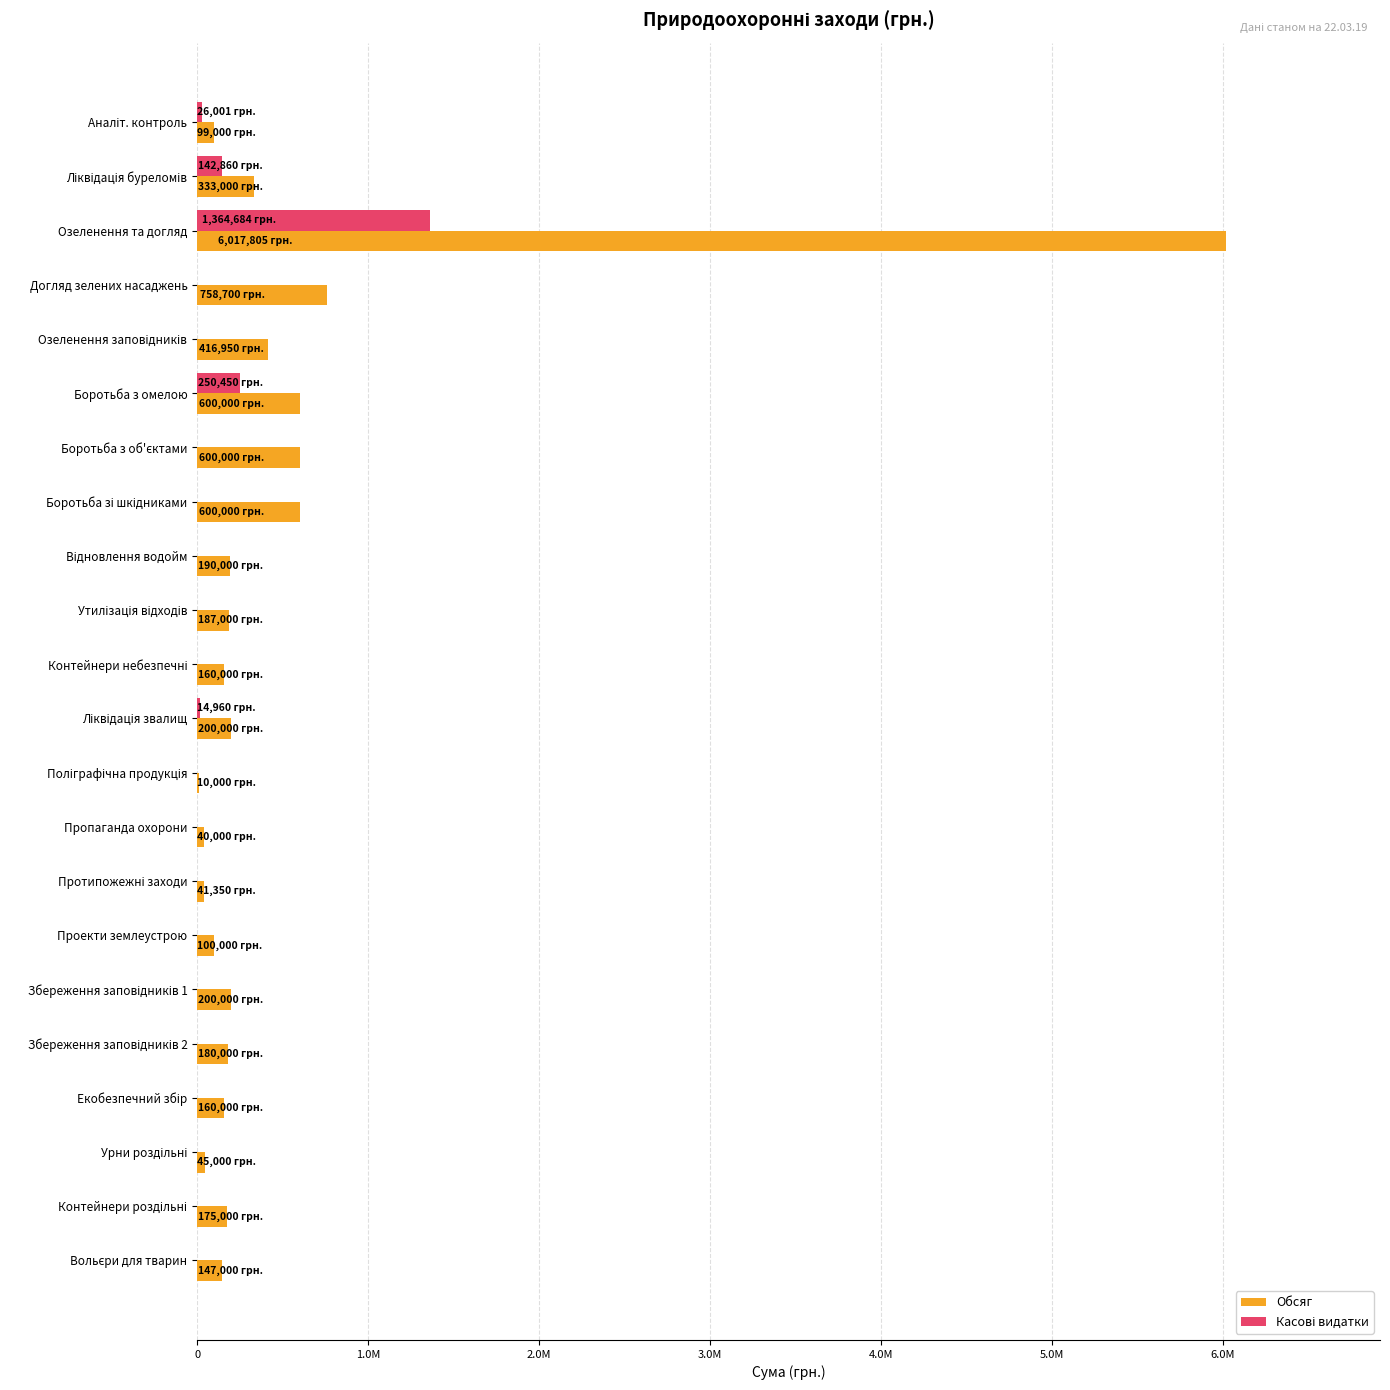

Reading right to left, transcribe all the data shown in this chart.

Обсяг: 147000.0	175000.0	45000.0	160000.1	180000.0	200000.0	100000.0	41350.0	40000.0	10000.0	200000.0	160000.0	187000.0	190000.0	600000.0	600000.0	600000.0	416950.0	758700.0	6017805.0	333000.0	99000.0
Касові видатки: 0.0	0.0	0.0	0.0	0.0	0.0	0.0	0.0	0.0	0.0	14960.0	0.0	0.0	0.0	0.0	0.0	250450.0	0.0	0.0	1364684.0	142860.0	26000.6